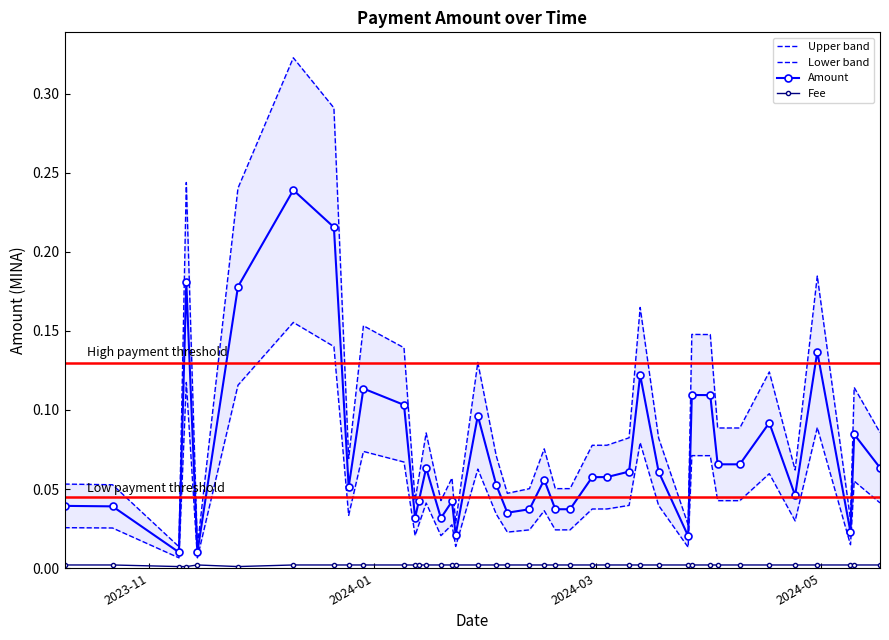

List the series in order of their peak value, highest first.

Upper band, Amount, Lower band, Fee